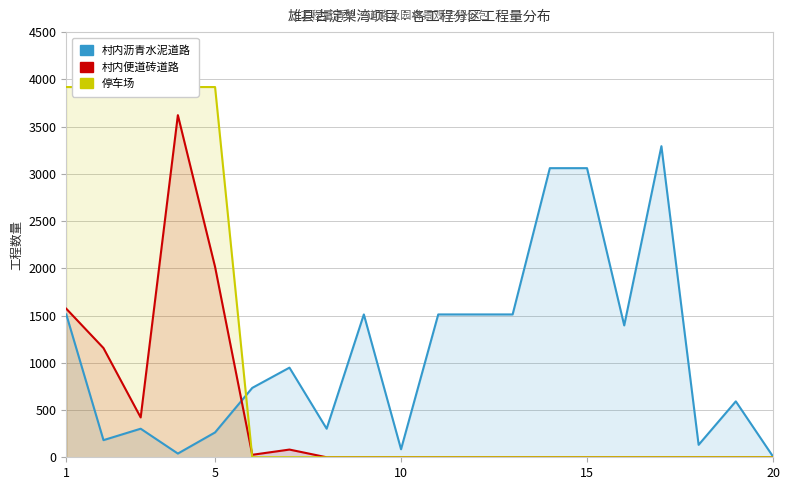

How many interior local peaks does the 村内沥青水泥道路 series have?

5